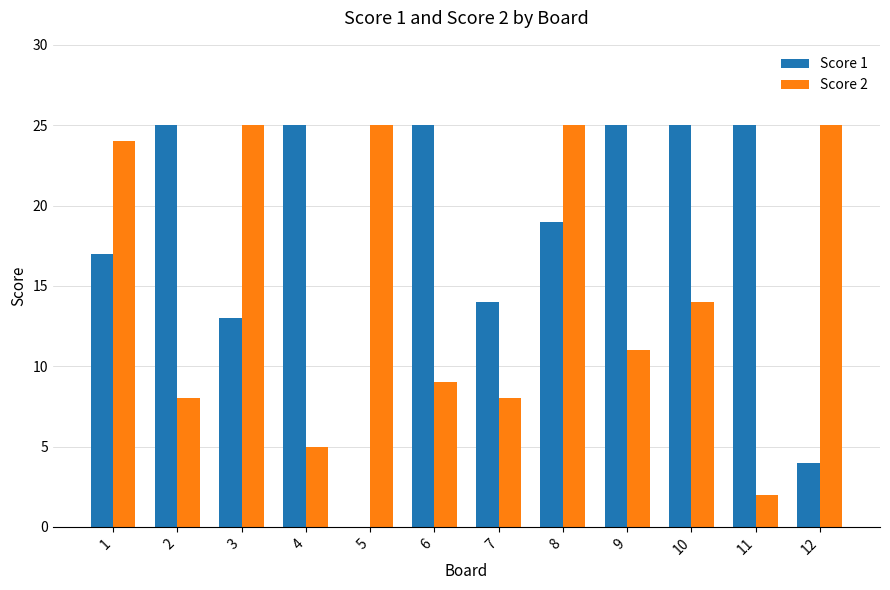

Which series changed the most between 9 and 10?

Score 2